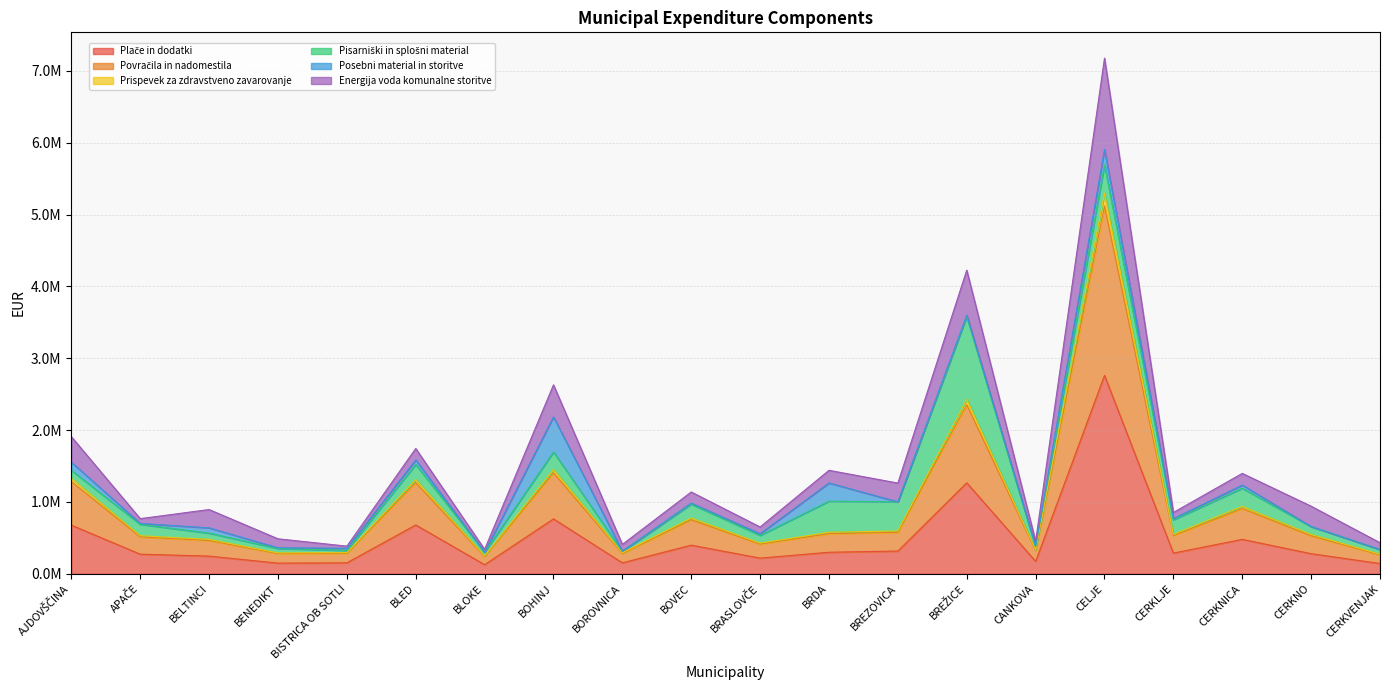

True or false: Plače in dodatki and Povračila in nadomestila cross at least once.

False